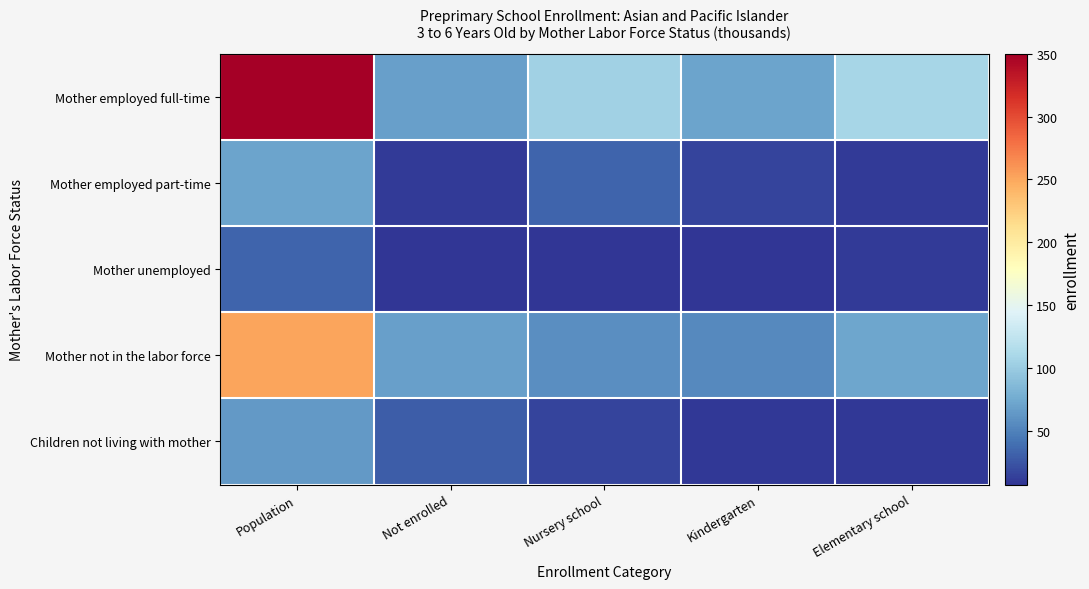

Reading left to right, what are all the values shown in this chart?

Mother employed full-time: Population=350	Not enrolled=68	Nursery school=104	Kindergarten=71	Elementary school=108
Mother employed part-time: Population=71	Not enrolled=11	Nursery school=33	Kindergarten=16	Elementary school=11
Mother unemployed: Population=33	Not enrolled=8	Nursery school=7	Kindergarten=7	Elementary school=11
Mother not in the labor force: Population=251	Not enrolled=68	Nursery school=57	Kindergarten=54	Elementary school=72
Children not living with mother: Population=64	Not enrolled=29	Nursery school=16	Kindergarten=9	Elementary school=9